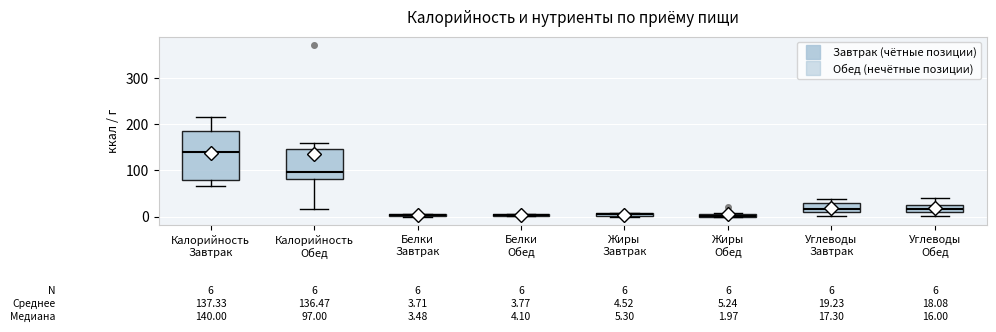

Comparing the boxes themselves (not the whiskers), which one is the tallest?

Калорийность Завтрак